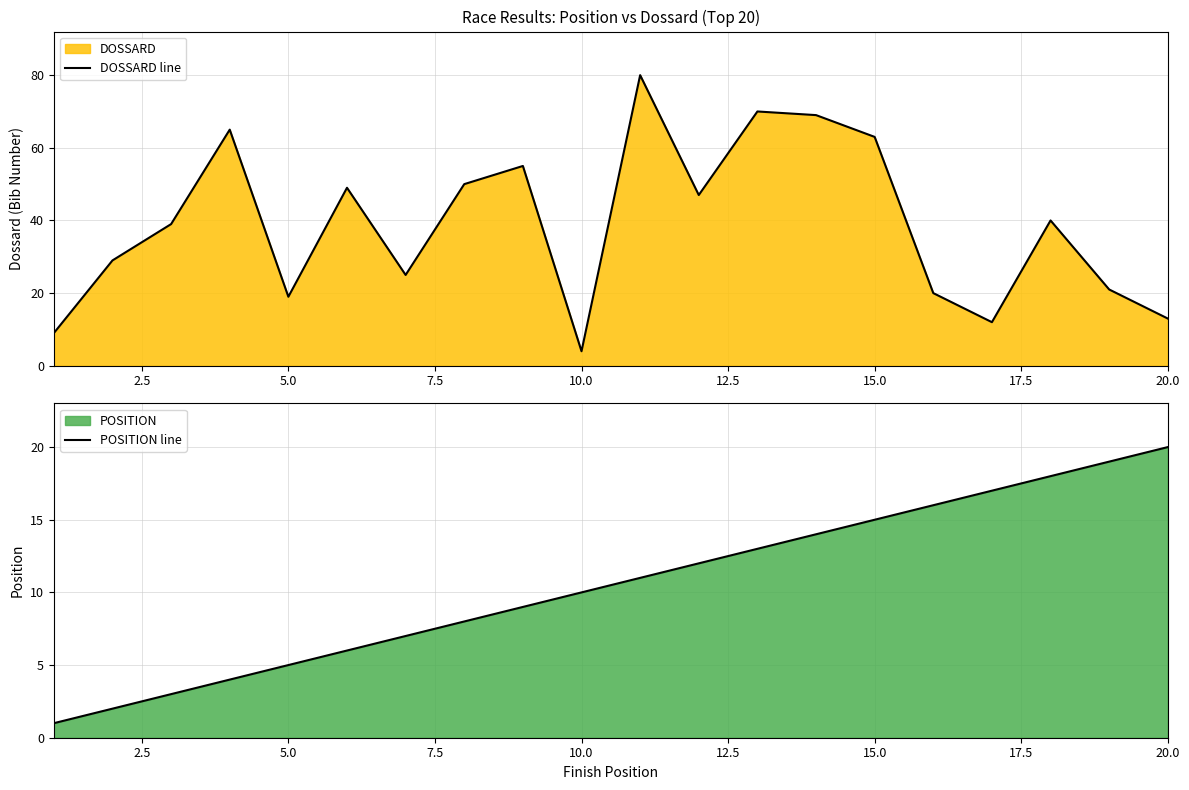

Is the value of DOSSARD line at 15 greater than the value of POSITION line at 15?

Yes